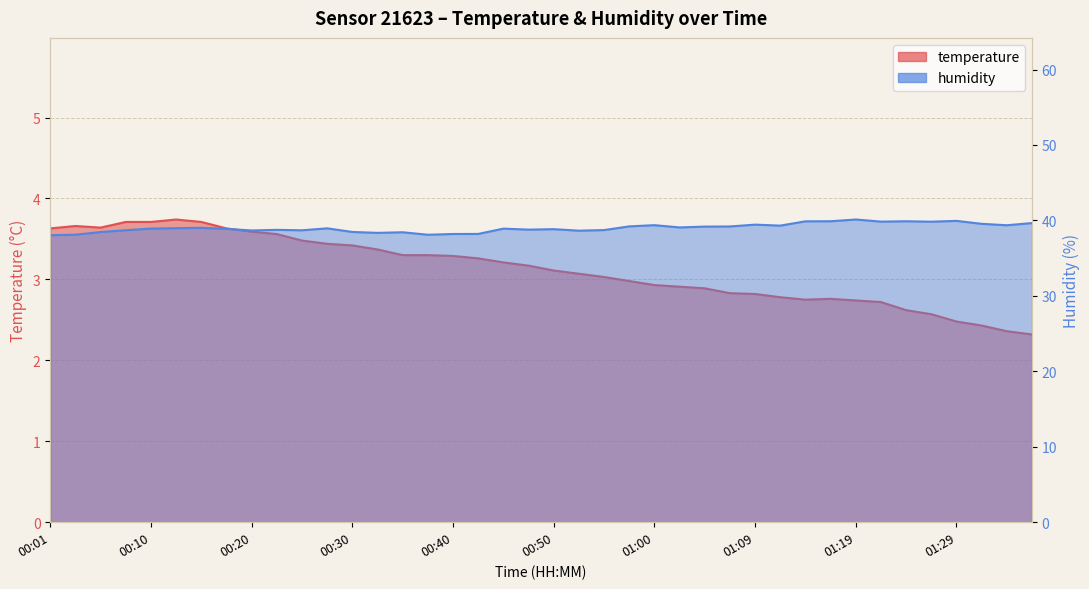

At which category does the chart reach its peak across all series?

01:19